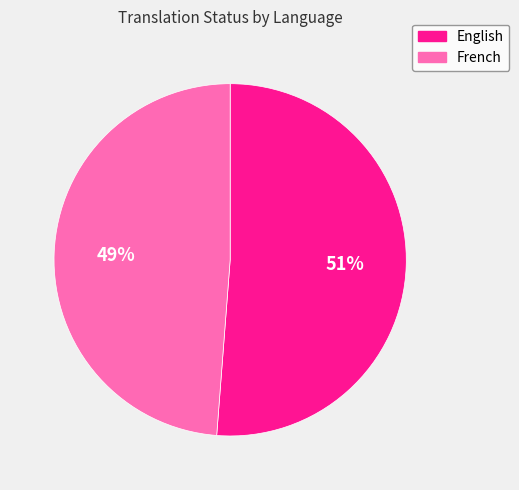

Do English and French together represent more than half of the pie?

Yes